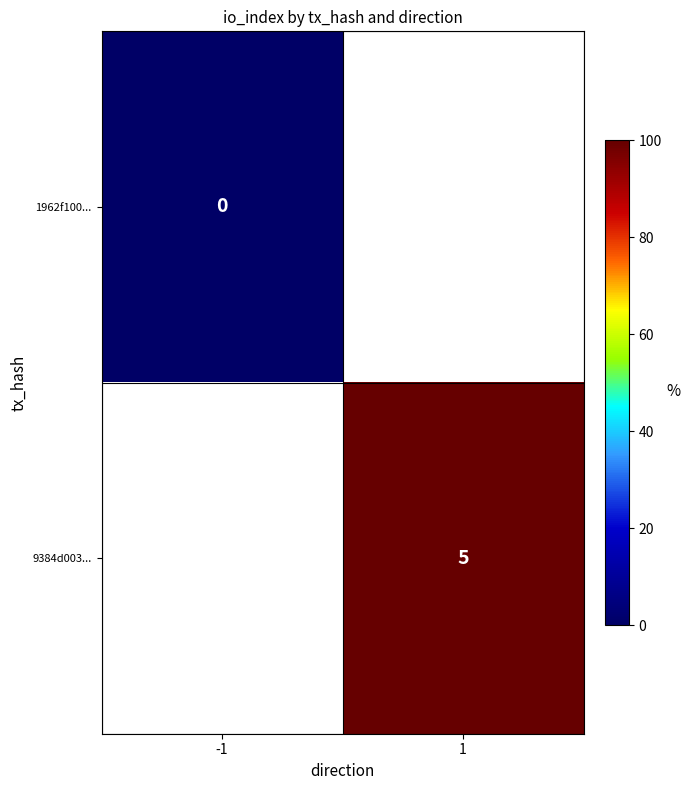

How many series are shown in this chart?

2